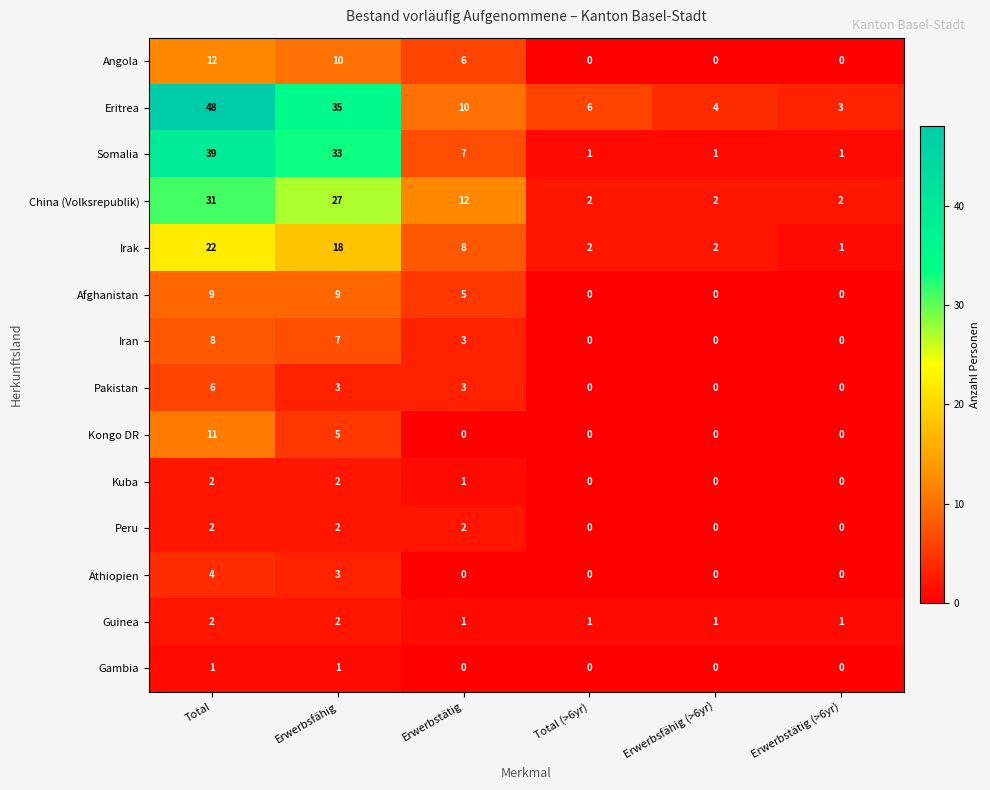

The Afghanistan series shows 8 at Erwerbstätig. True or false?

False